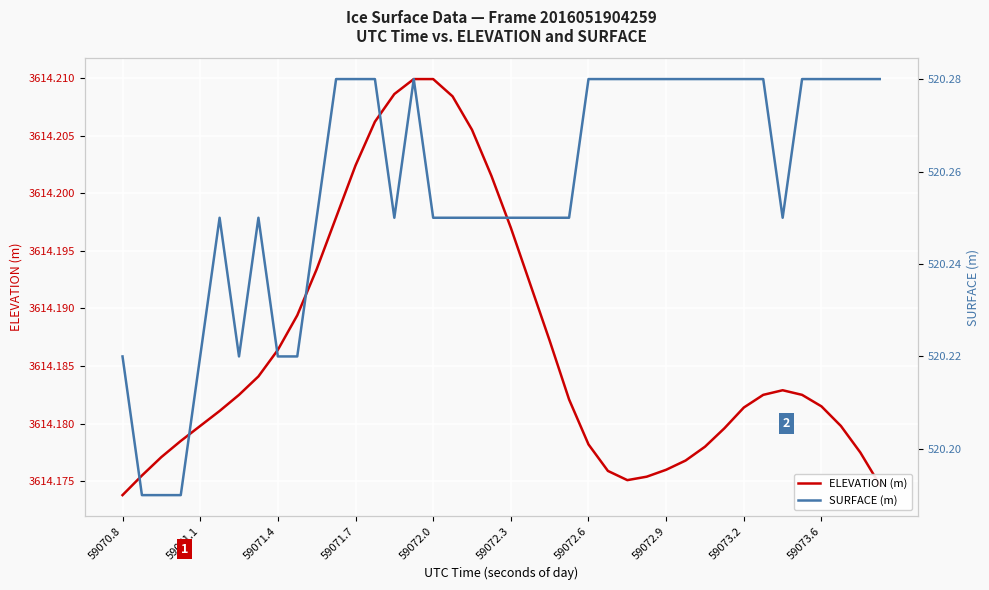

What position from the left is 18?

19